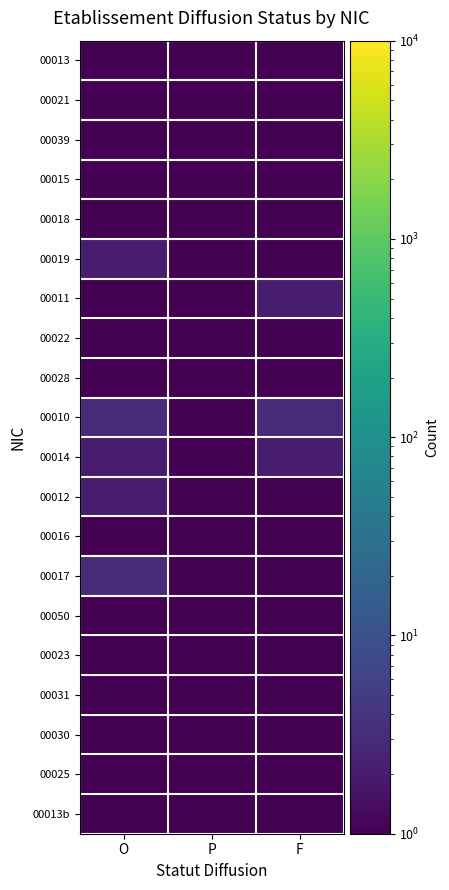

At how many categories does at least one series exceed 1?

2